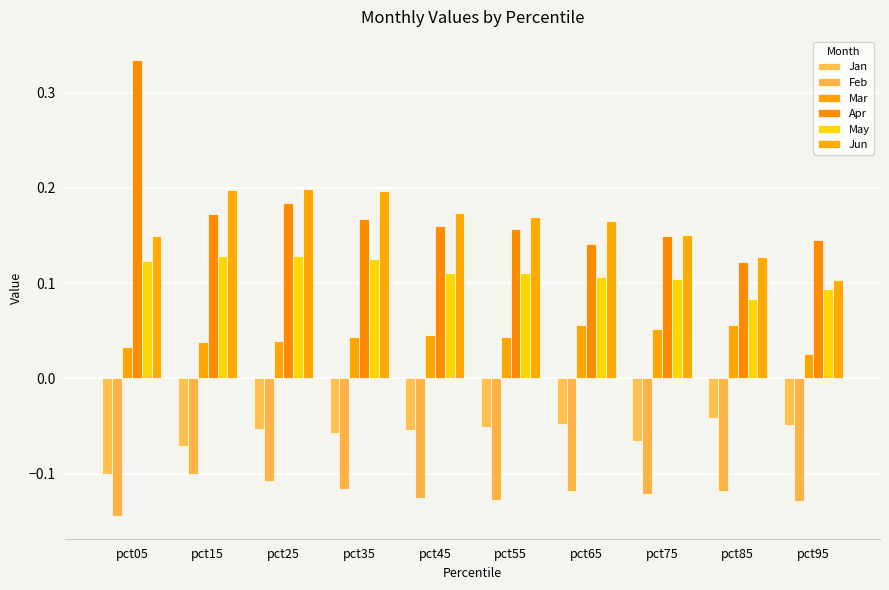

What is the greatest value displayed?

0.3